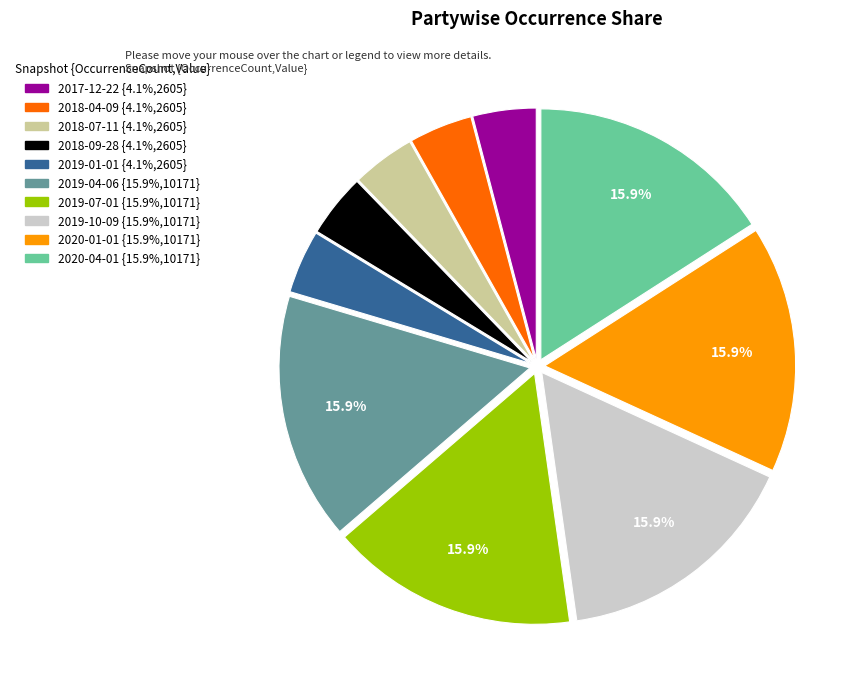

Does 2019-07-01 account for over 50% of the chart?

No